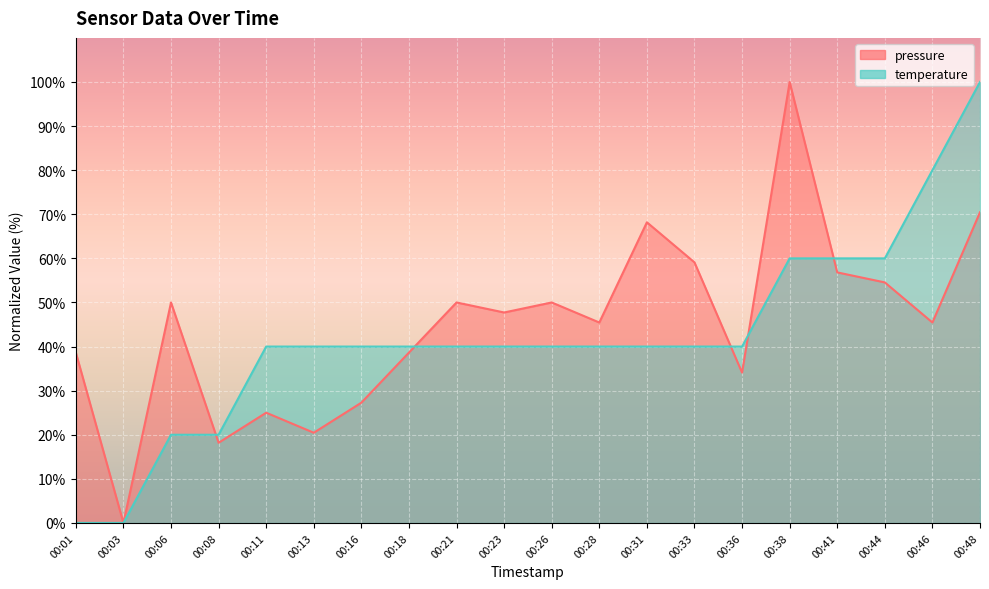

Where does the temperature series first go above 40?

00:11